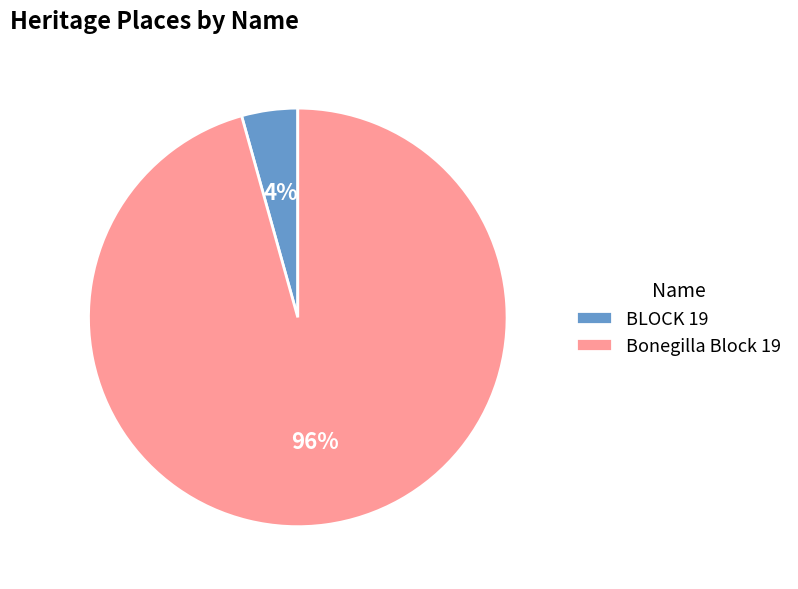

Is the sum of Bonegilla Block 19 and BLOCK 19 greater than half?

Yes